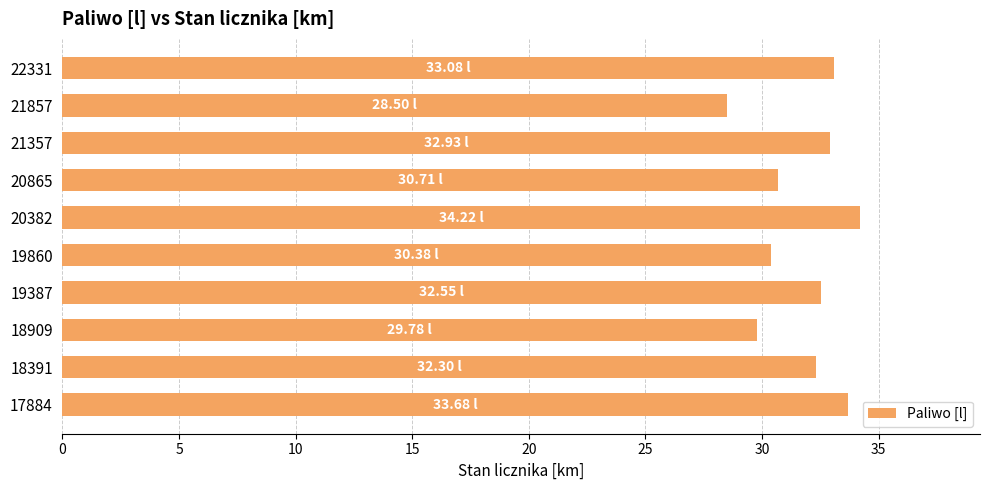

Which has a higher value, 20382 or 21857?

20382